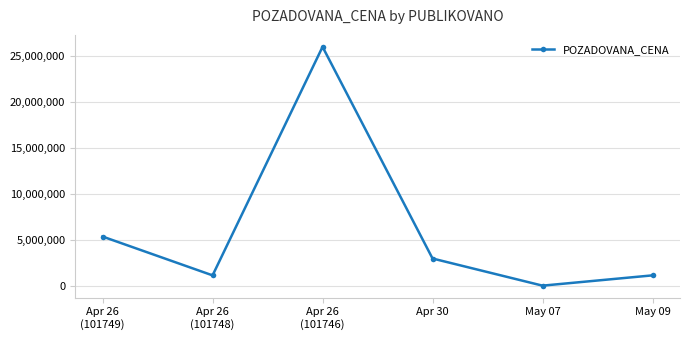

How many points are higher than both their immediate neighbors (excluding endpoints)?

1